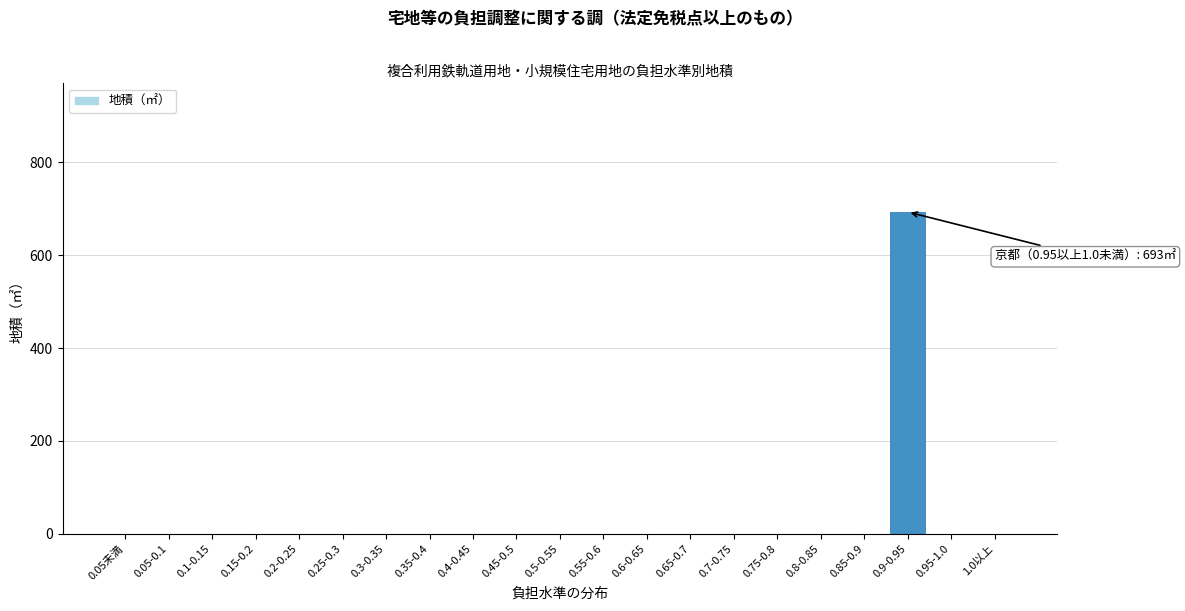

Reading right to left, list all the values displayed in this chart.

1.0以上=0	0.95-1.0=0	0.9-0.95=693	0.85-0.9=0	0.8-0.85=0	0.75-0.8=0	0.7-0.75=0	0.65-0.7=0	0.6-0.65=0	0.55-0.6=0	0.5-0.55=0	0.45-0.5=0	0.4-0.45=0	0.35-0.4=0	0.3-0.35=0	0.25-0.3=0	0.2-0.25=0	0.15-0.2=0	0.1-0.15=0	0.05-0.1=0	0.05未満=0